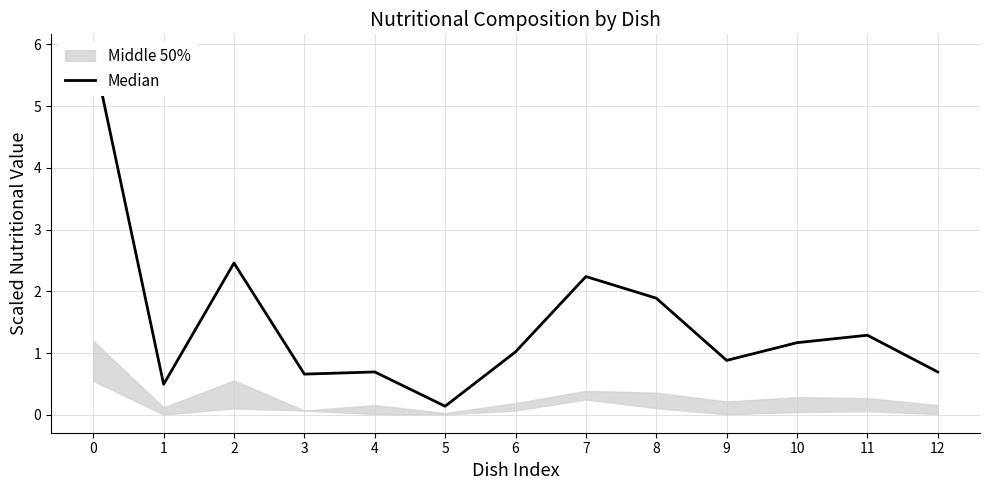

Is it true that the value at 8 is 3.1?

False